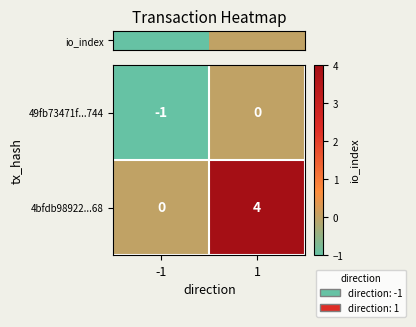

True or false: 49fb73471f...744 has a value of 0 at 1.

True